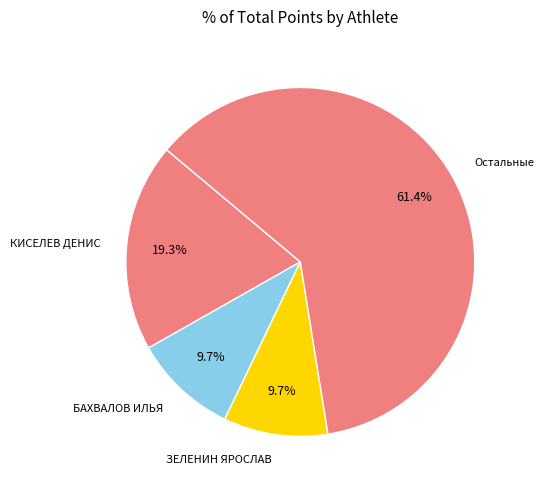

Count the number of slices in the pie.

4